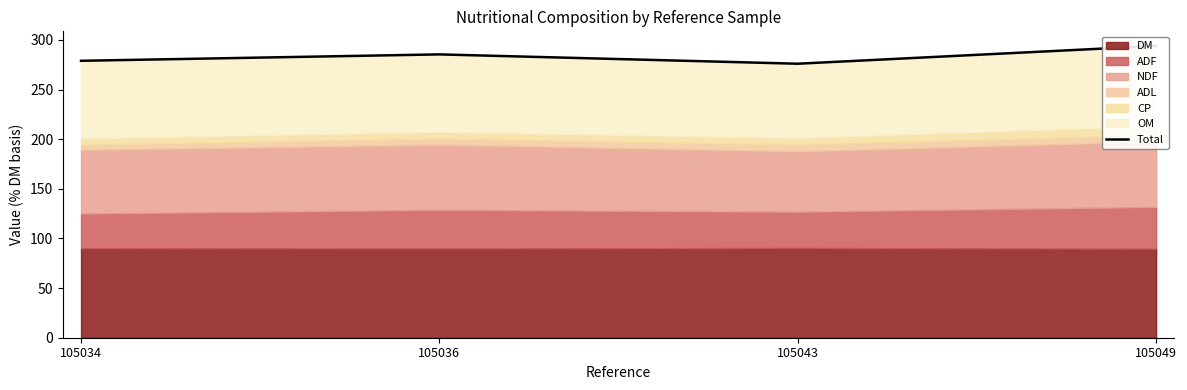

Approximately how many times larger is the value at 105034 compared to 105036?

1.0